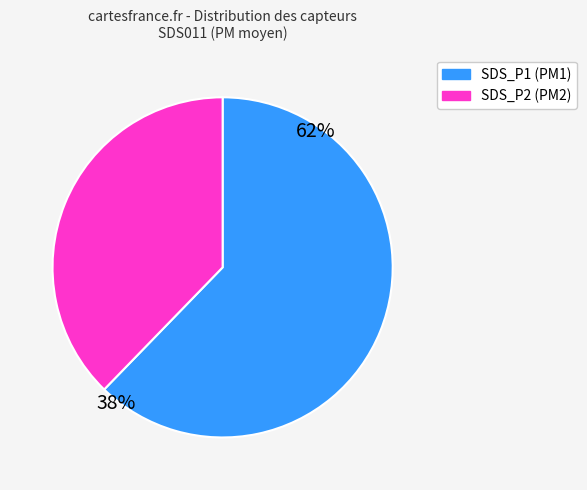

Between SDS_P2 (PM2) and SDS_P1 (PM1), which is larger?

SDS_P1 (PM1)